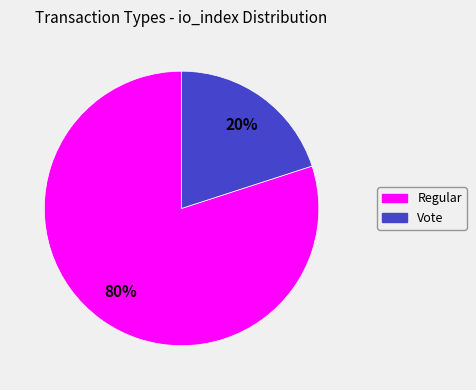

Is there any slice that represents more than half of the pie?

Yes